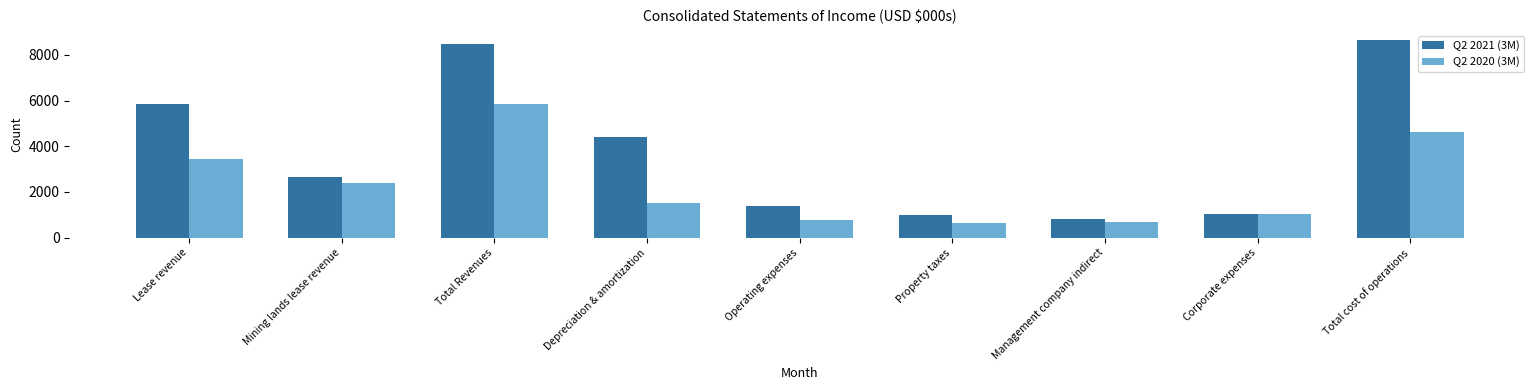

What value does the Q2 2020 (3M) series have at Property taxes, to the nearest 10?

650